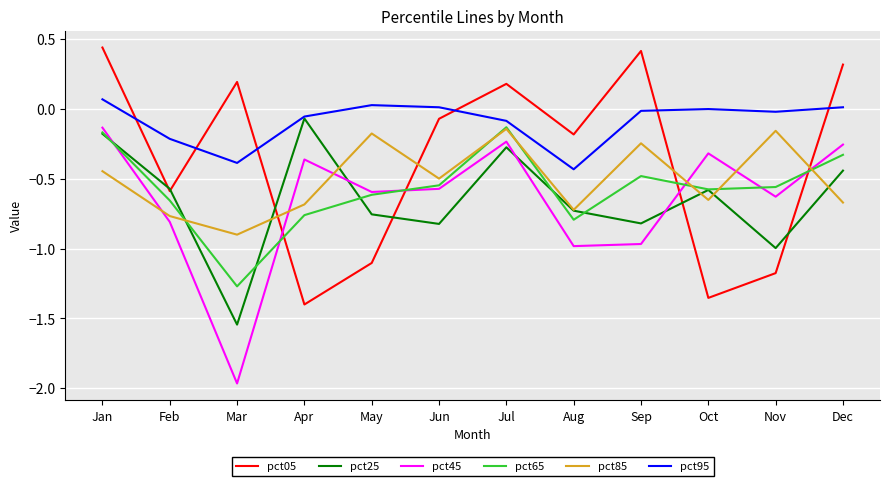

True or false: pct95 has more than 2 points higher than both neighbors.

False